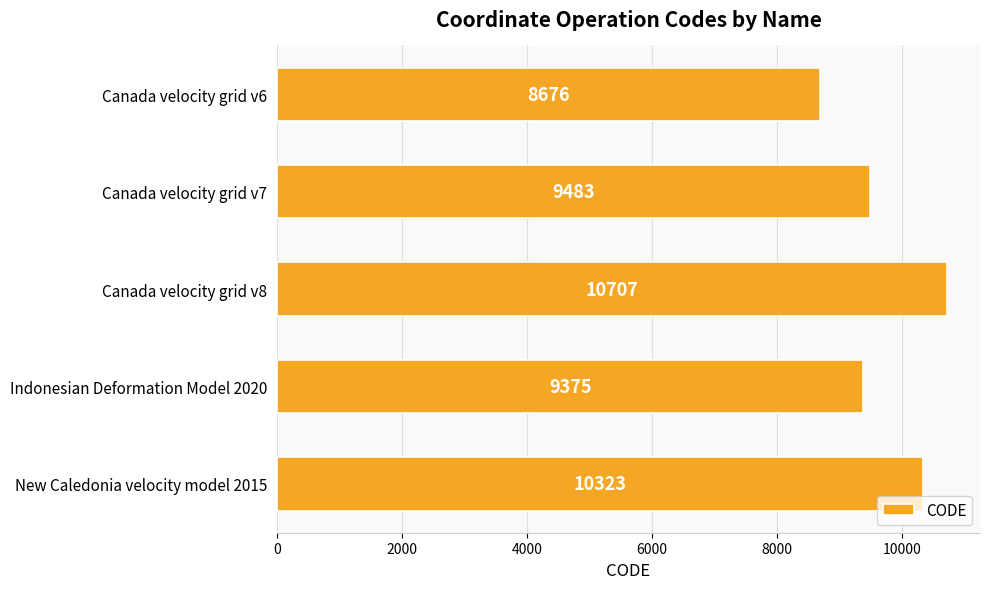

Are the bars grouped side by side (vs. stacked)?

No